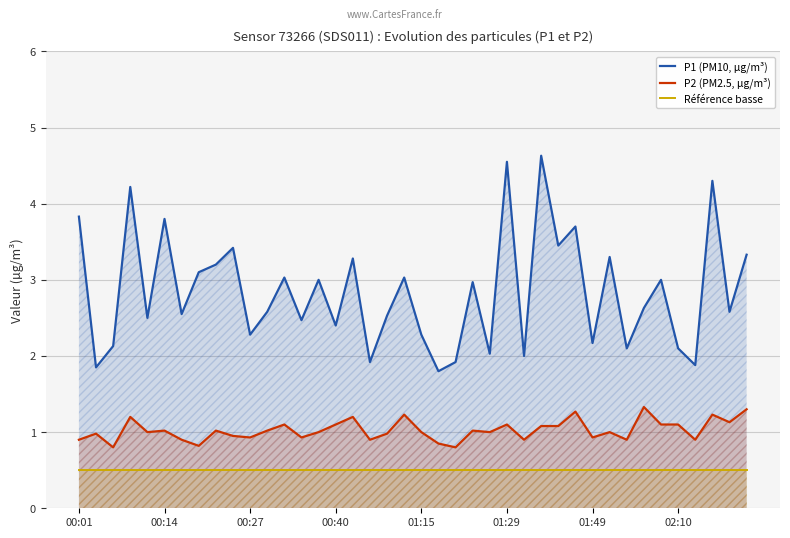

The Référence basse series shows 0.5 at 00:01. True or false?

True